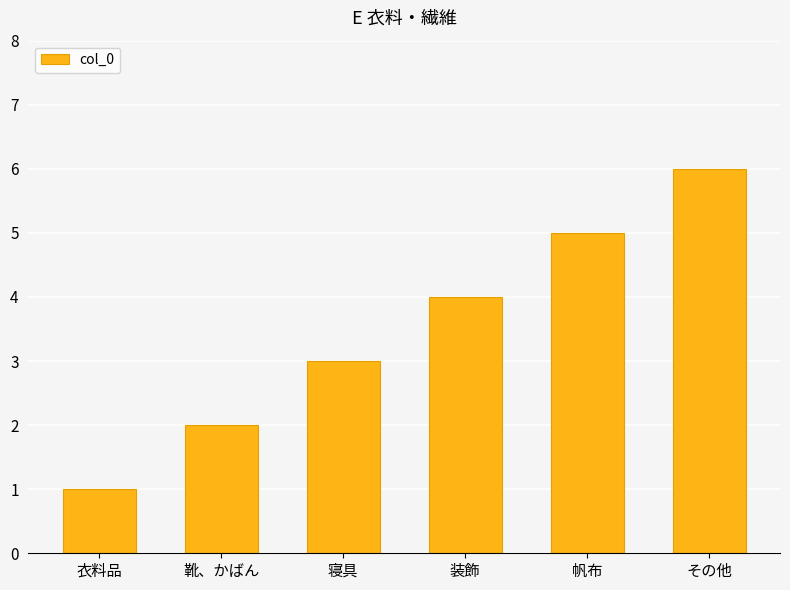

At which label is the value closest to 3?

寝具